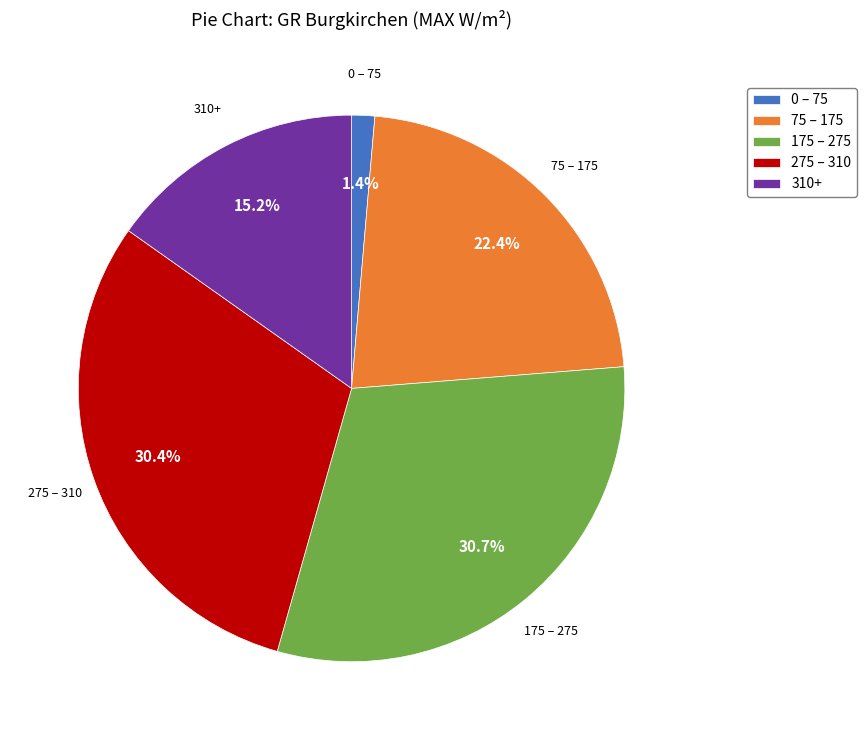

Is there any slice that represents more than half of the pie?

No